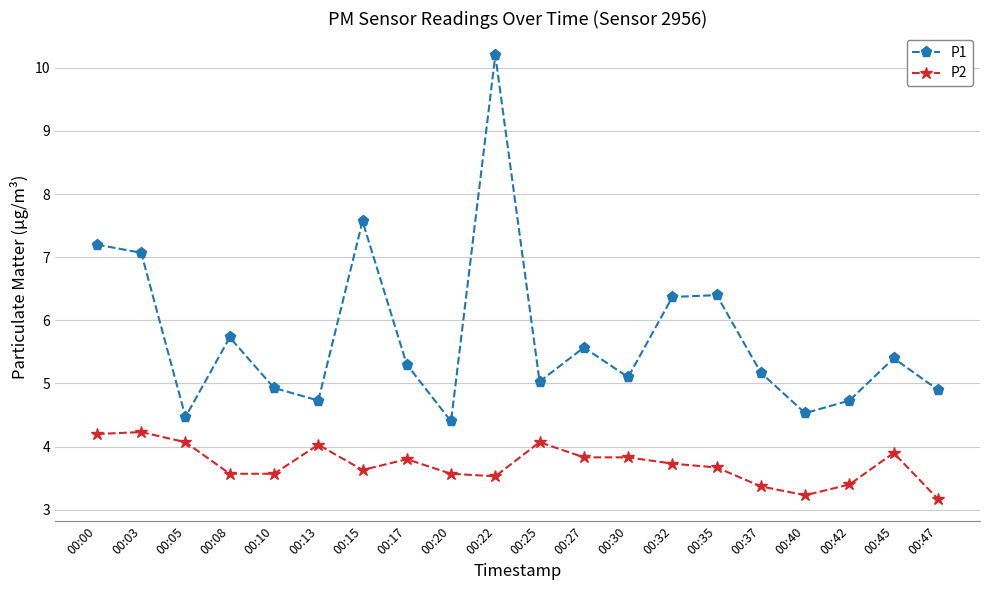

What are all the series names shown in the legend?

P1, P2